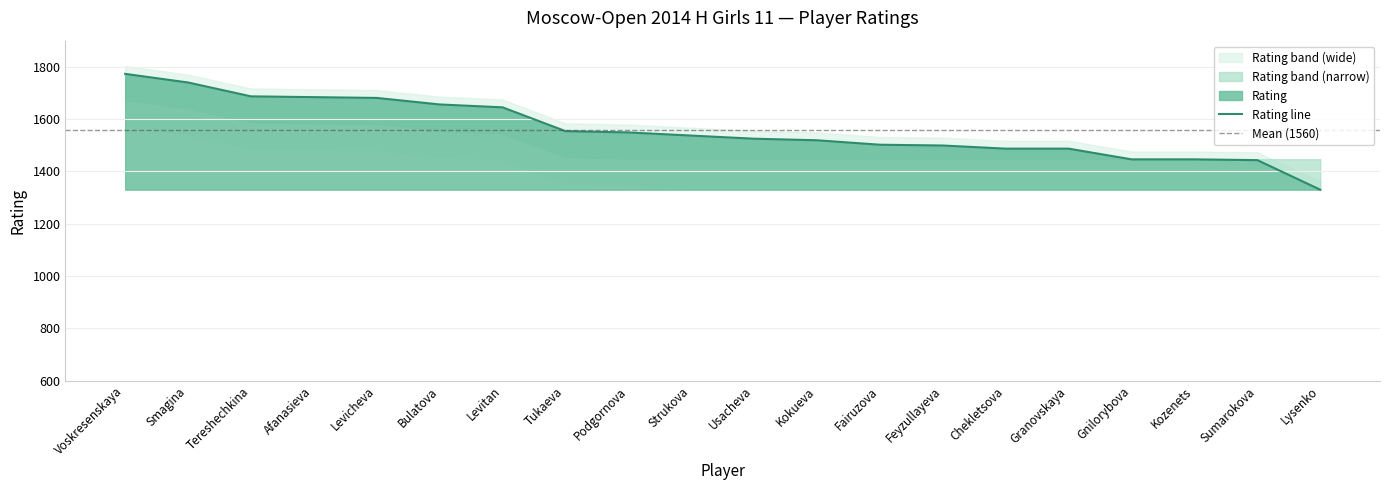

What is the label of the 9th point from the left?

Podgornova